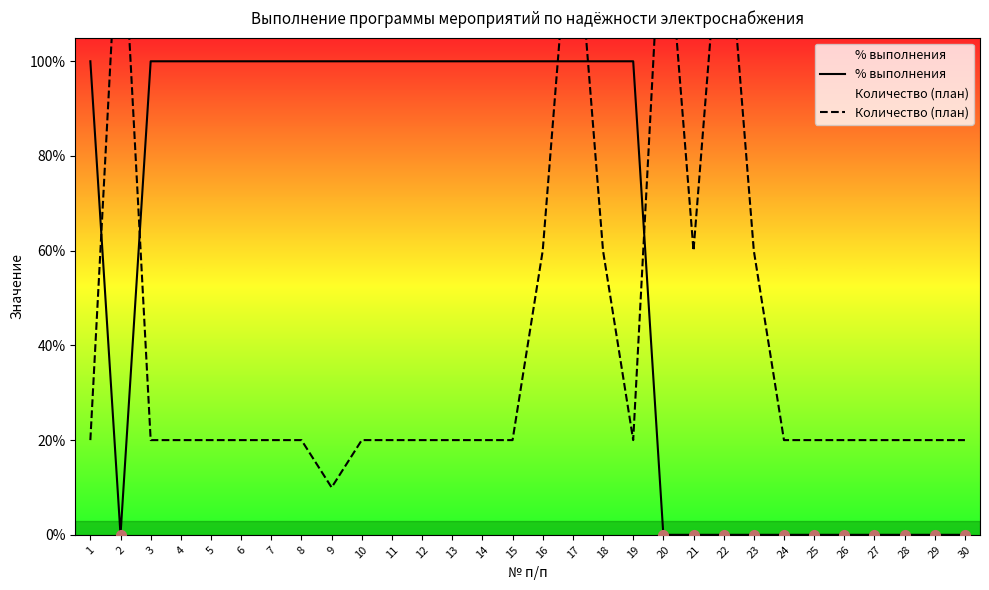

True or false: Количество (план) has a value of 60 at 16.

True